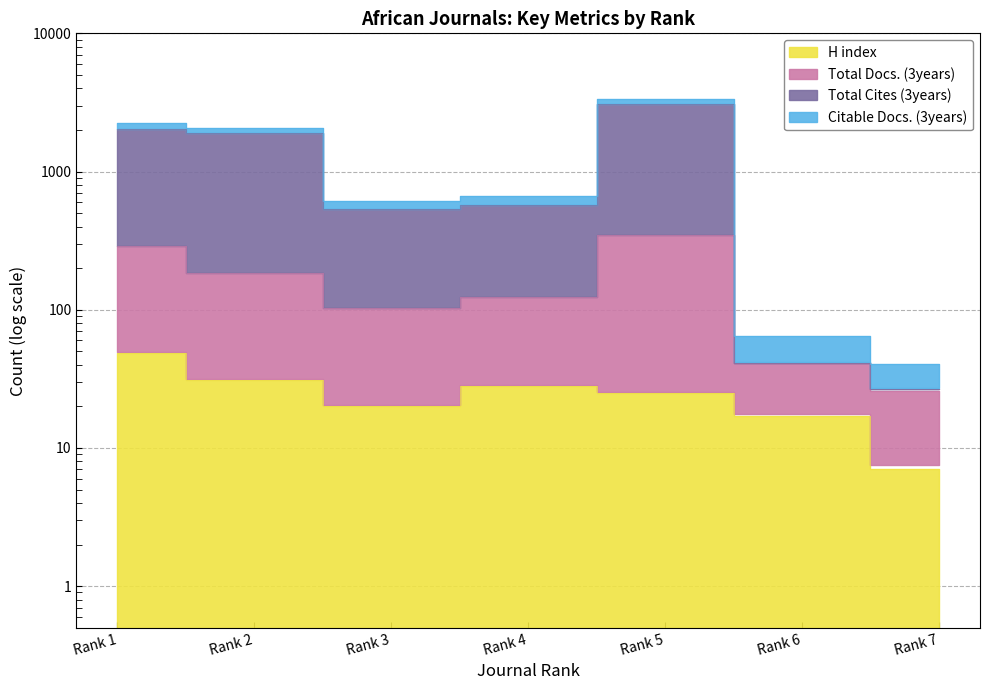

What is the difference between the maximum and minimum values in the Total Docs. (3years) series?

322.0